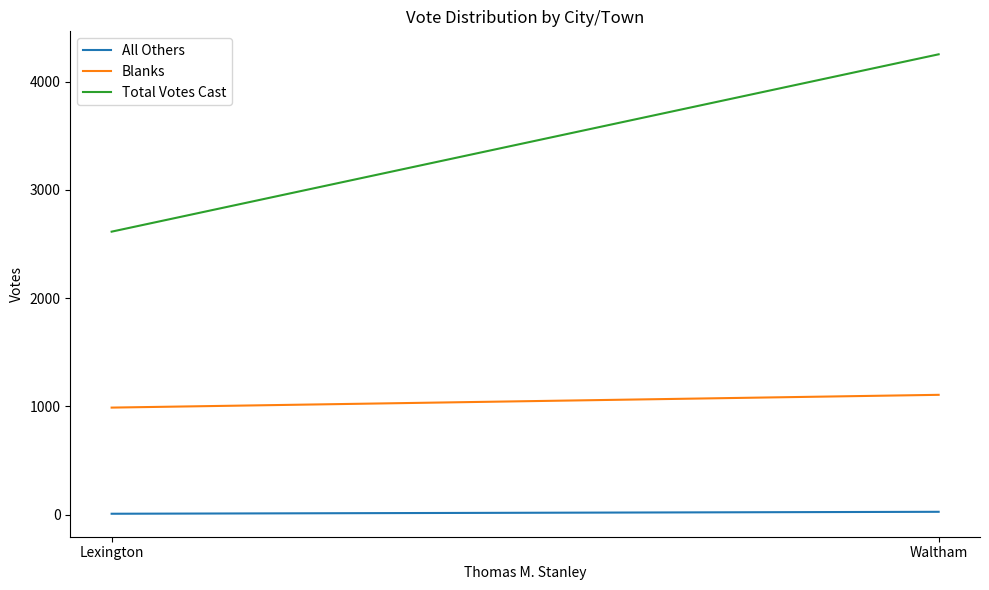

What are all the series names shown in the legend?

All Others, Blanks, Total Votes Cast